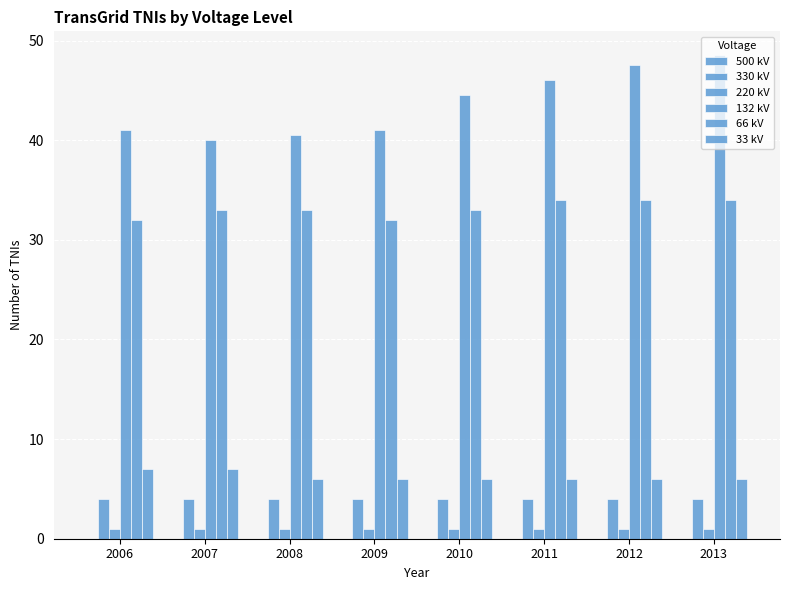

Are the bars horizontal?

No